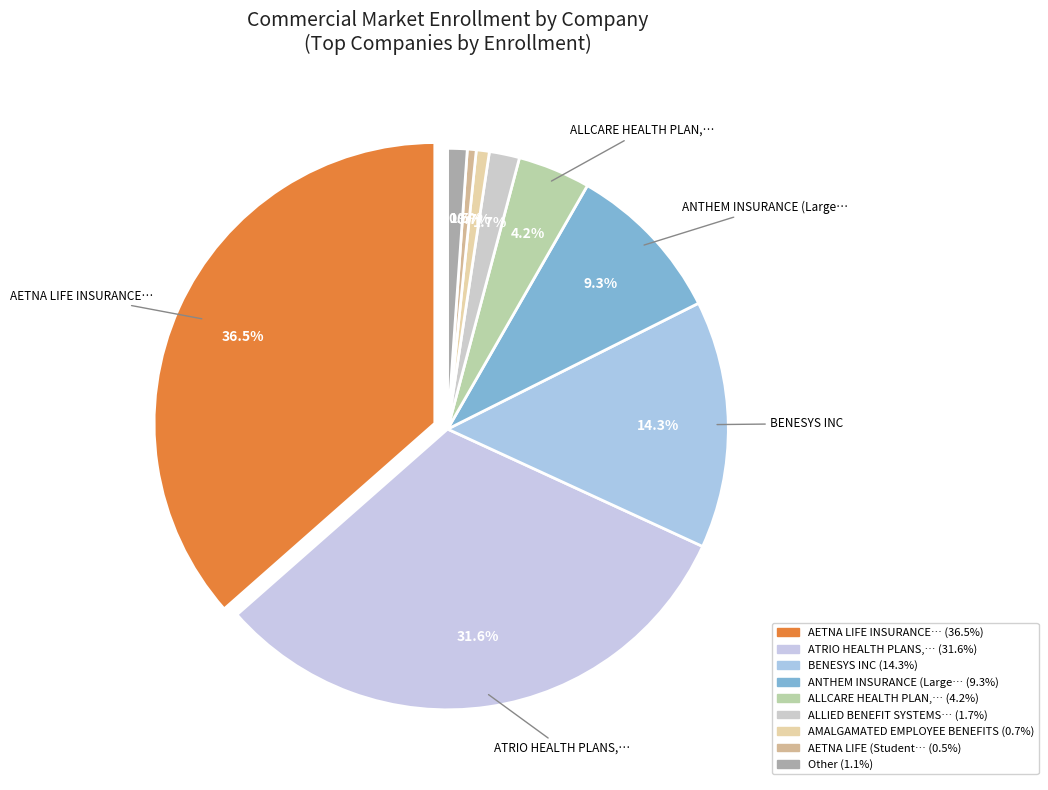

To the nearest percent, what portion does AETNA LIFE INSURANCE COMPANY represent?

36%